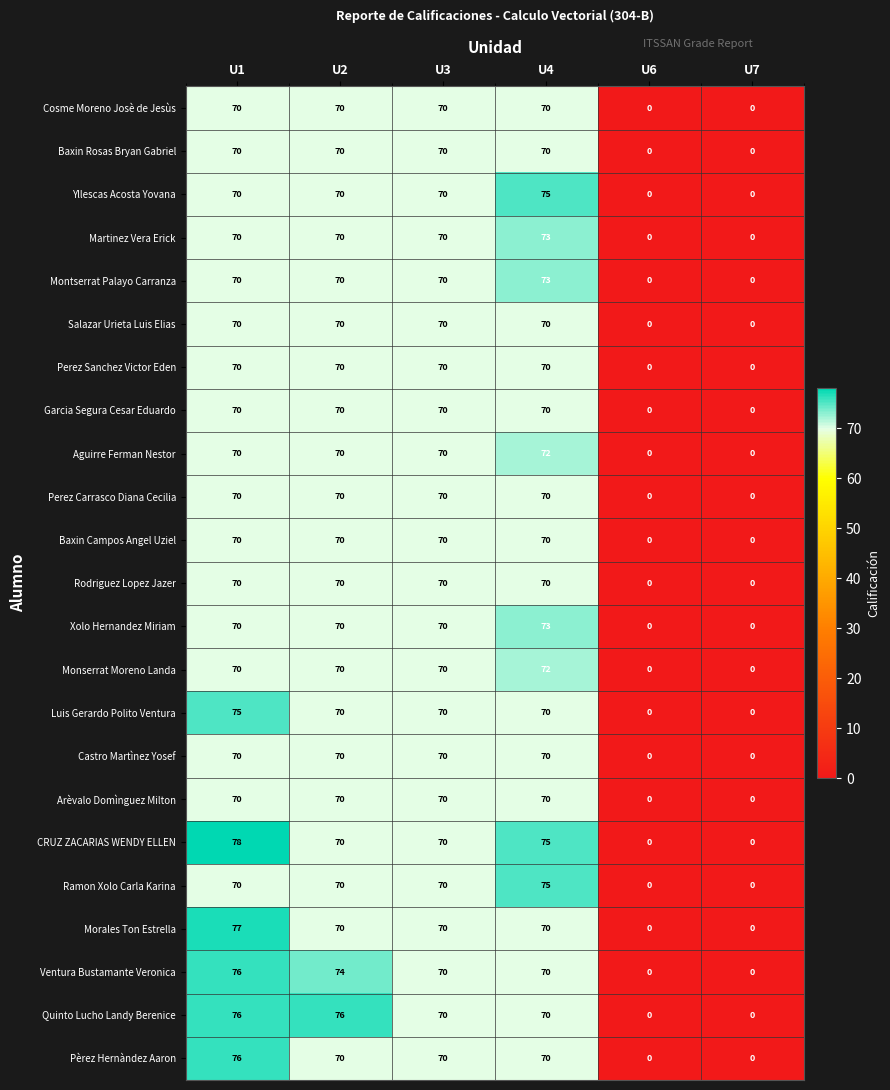

At how many categories does at least one series exceed 50?

4